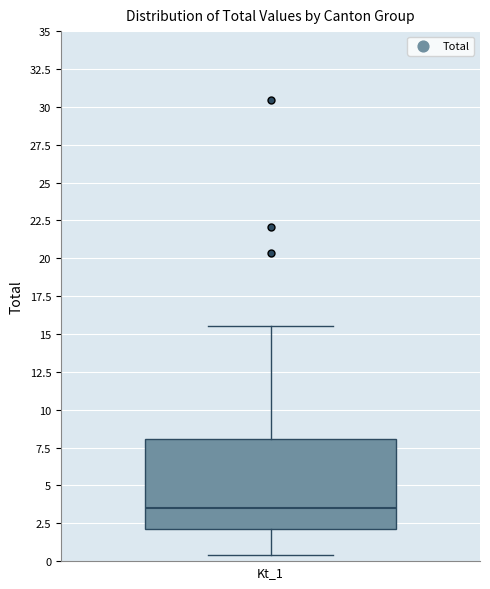

Read this box plot against the y-axis: the position of the median line, the range covered by the box, and the ends of both whiskers. The values are not printed on the chart, so give them approximately, as read against the axis.

median 3.5, box 2.0 to 8.0, whiskers 0.5 to 15.5